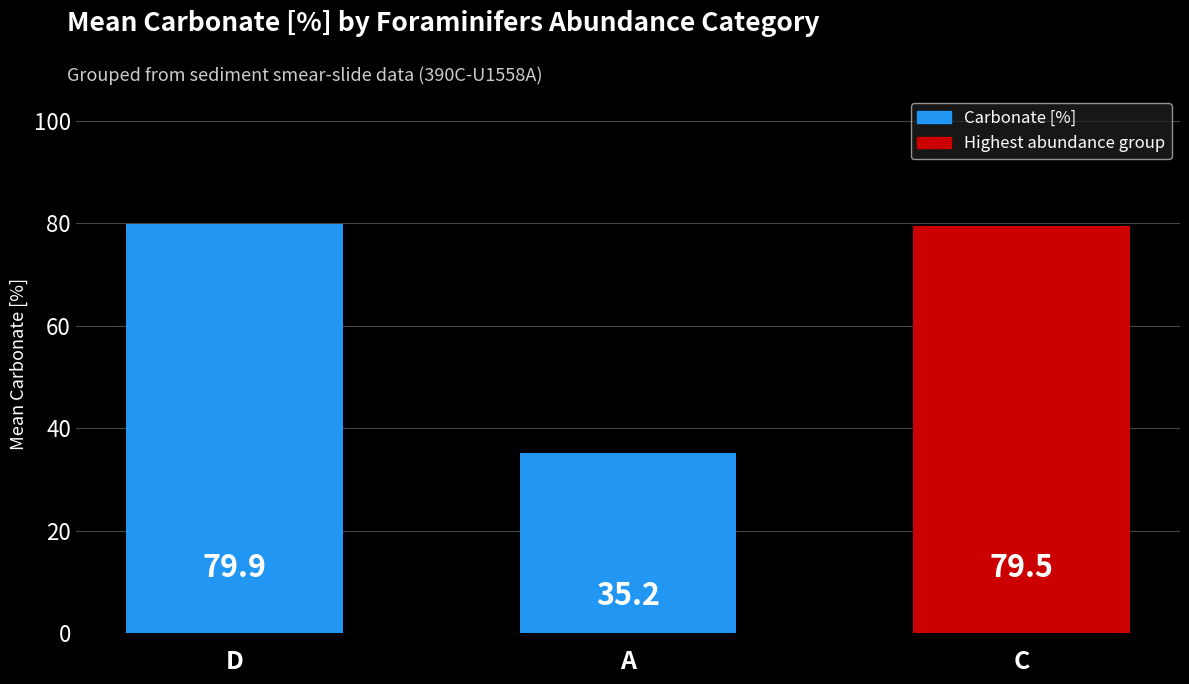

What is the label of the 3rd bar from the left?

C